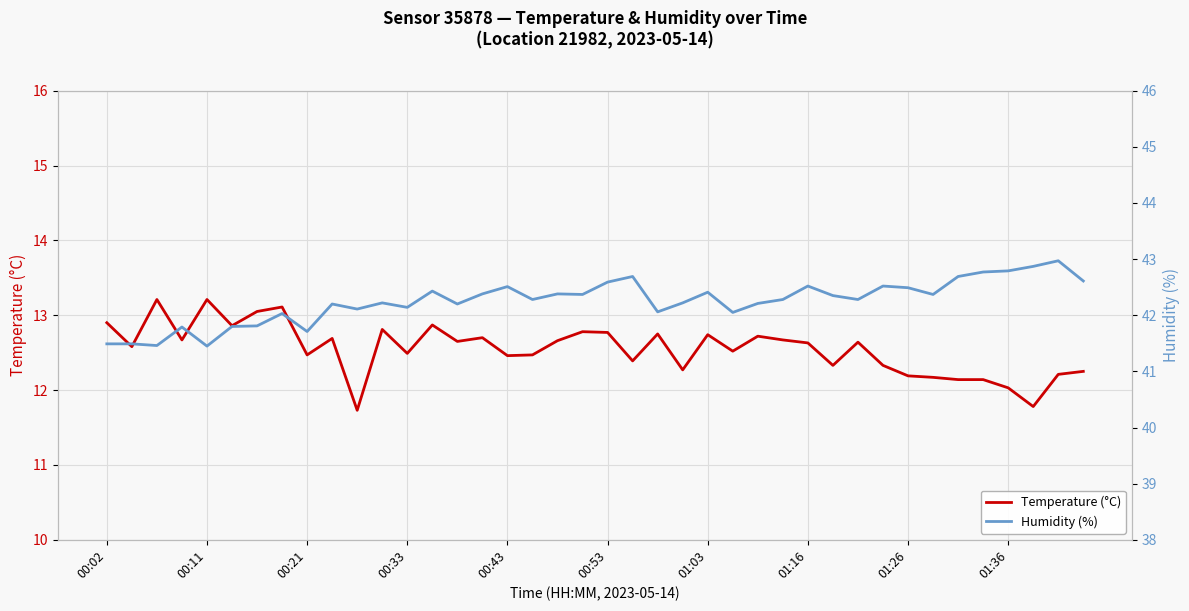

True or false: Humidity (%) and Temperature (°C) cross at least once.

False